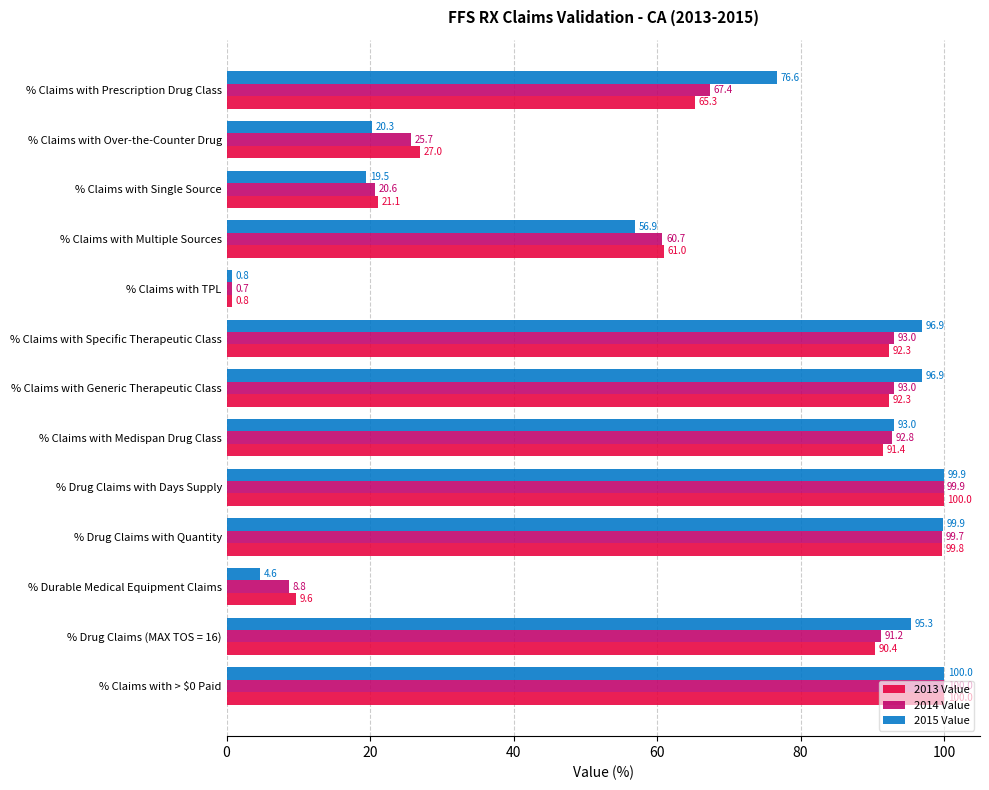

At how many categories does at least one series exceed 50?

9